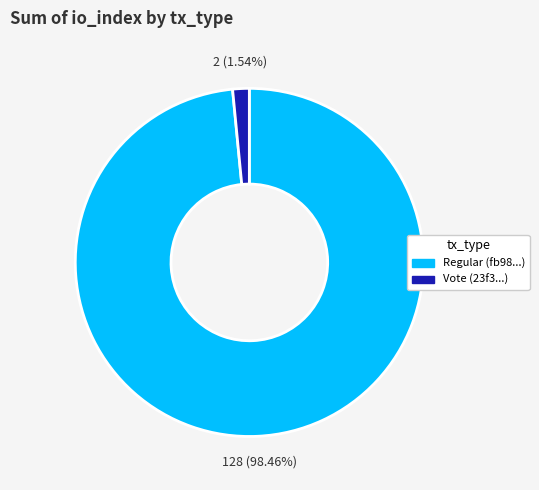

How many slices are in this pie chart?

2